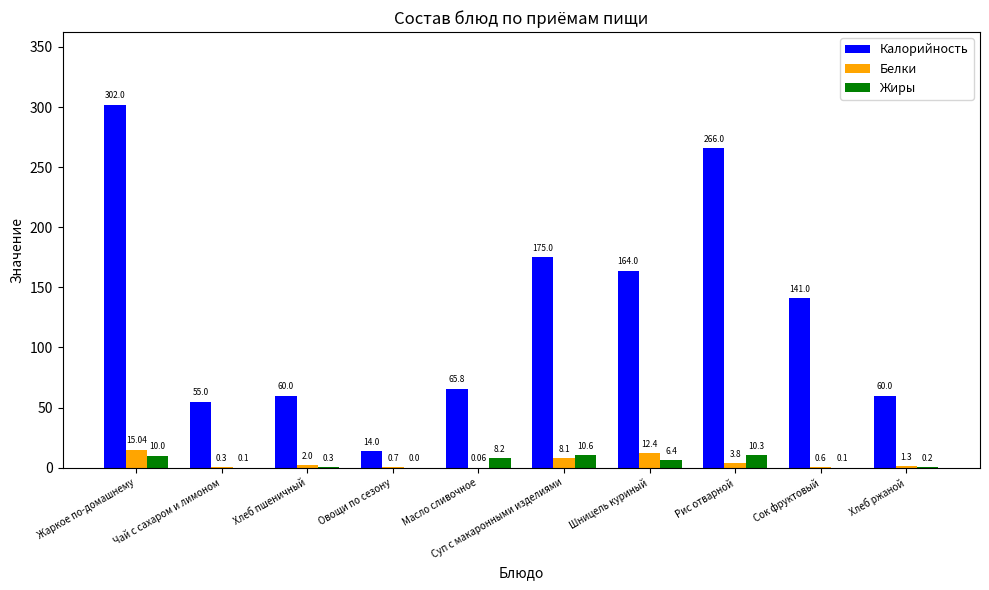

What is the sum of the Жиры values at Хлеб пшеничный and Сок фруктовый?

0.4